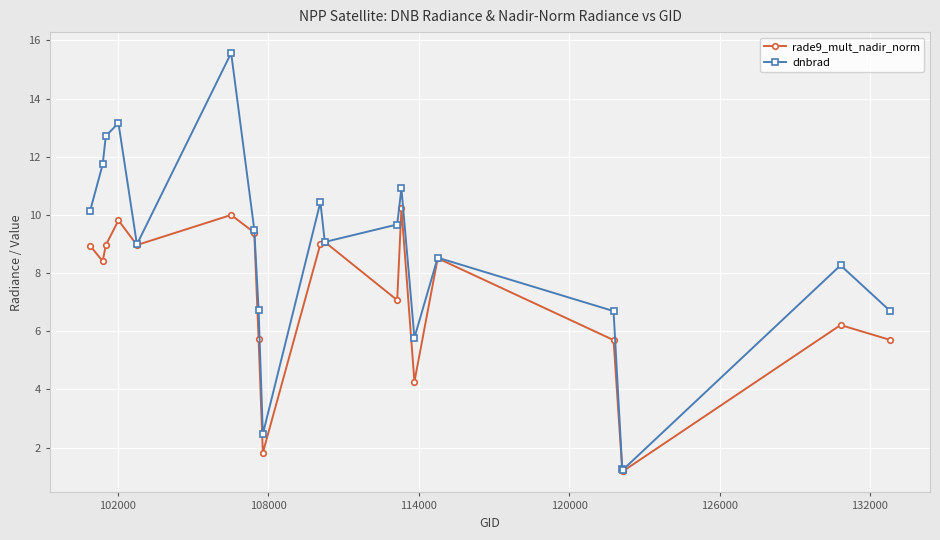

What is the value of the rade9_mult_nadir_norm point at the 18th from the left?

1.2